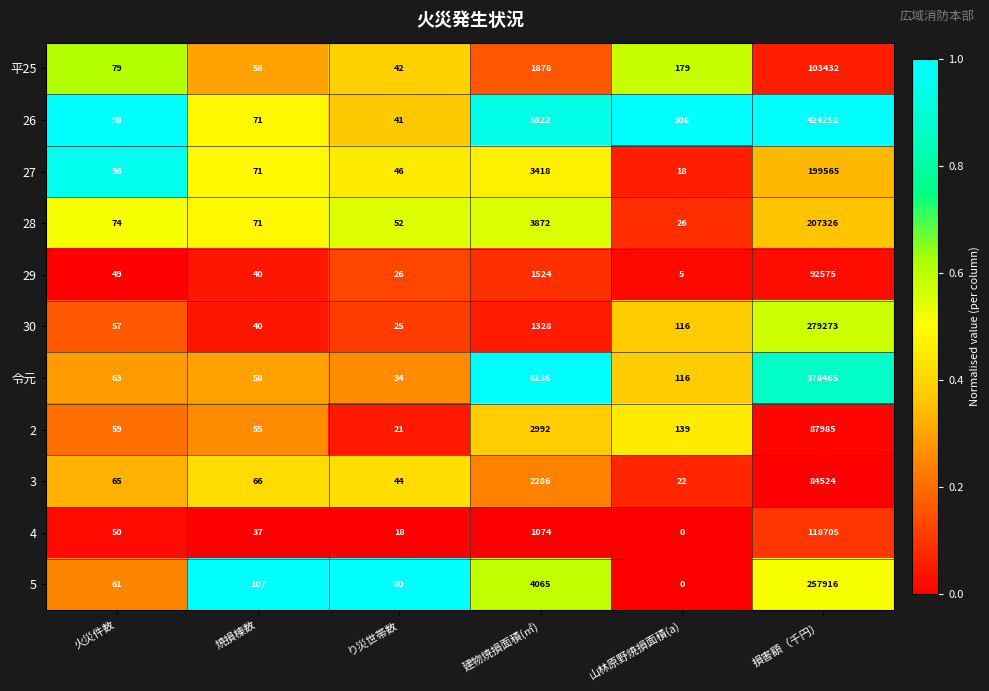

How many categories are shown in the chart?

6